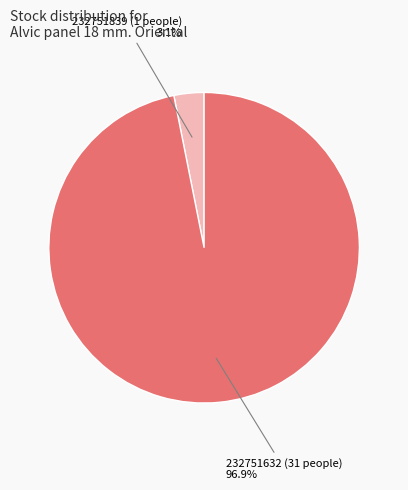

Is there a majority slice in this chart?

Yes